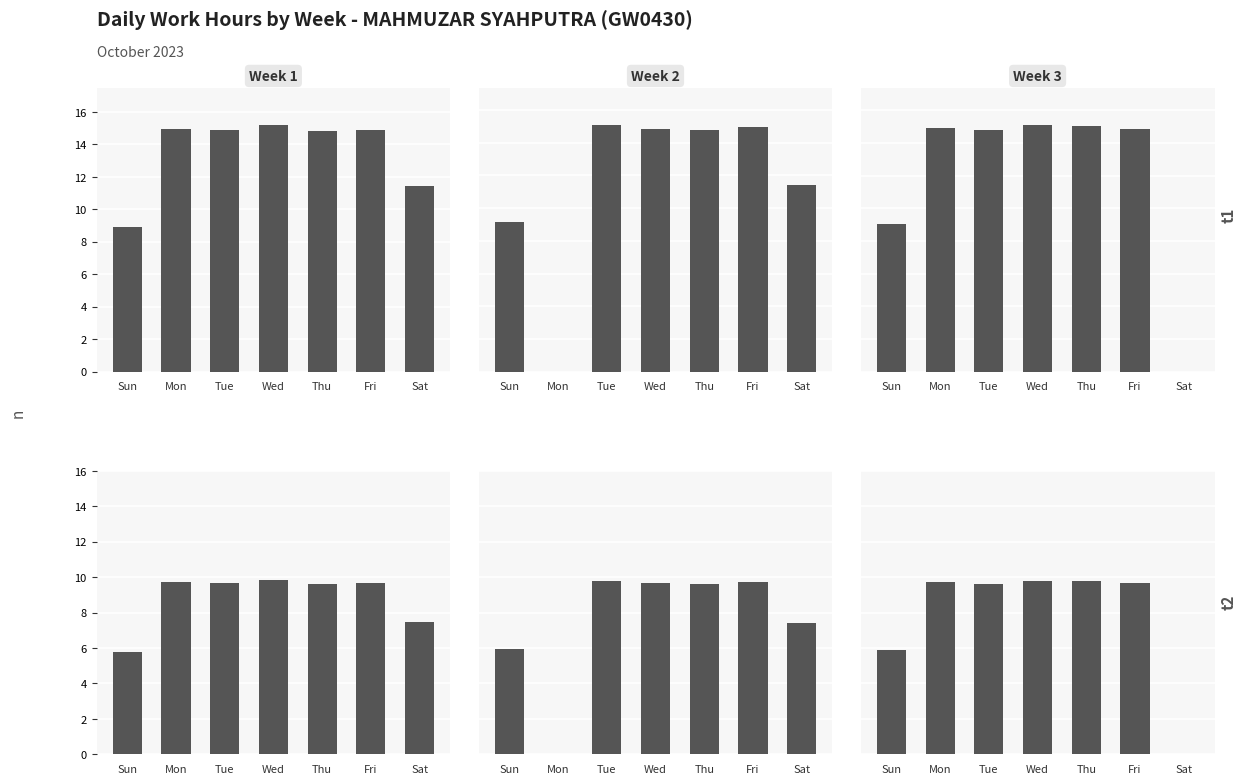

Which label corresponds to the largest value in the chart?

Wed